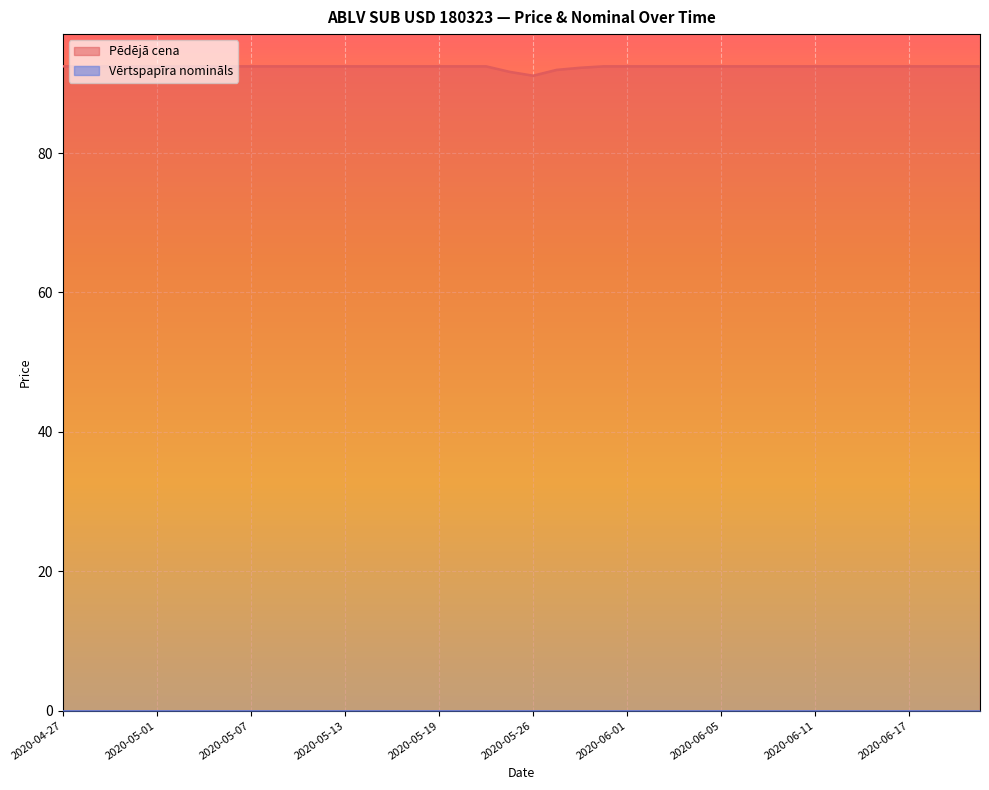

The value at 2020-05-14 is 131.2. True or false?

False